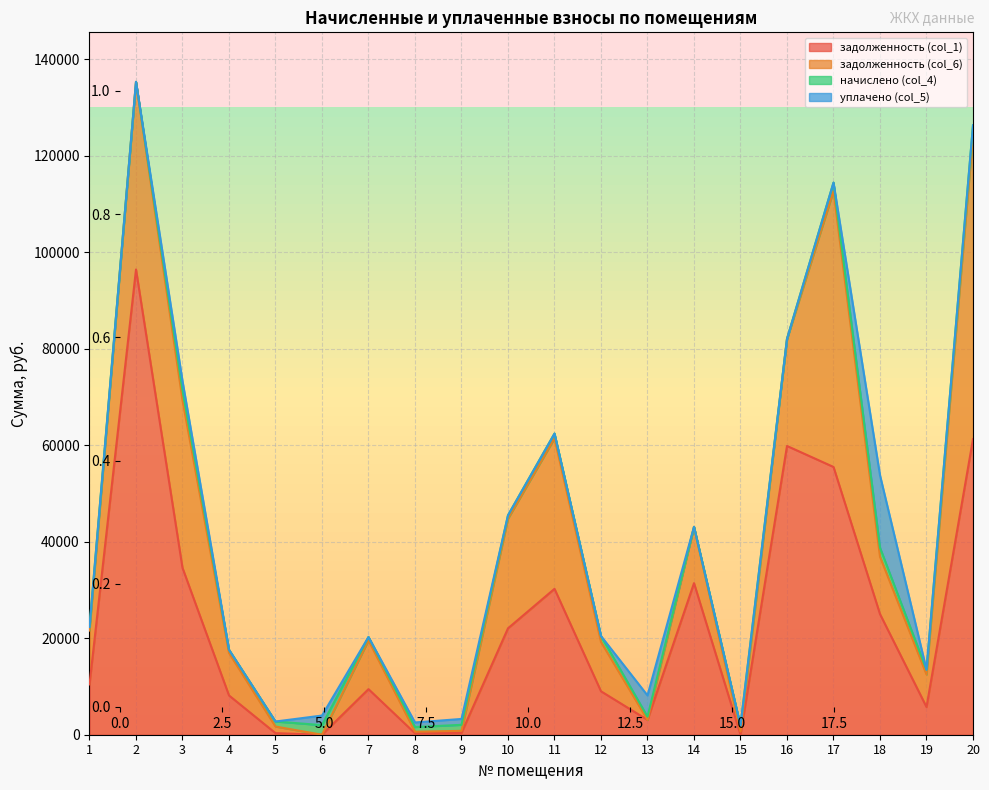

Does the chart have visible grid lines?

Yes